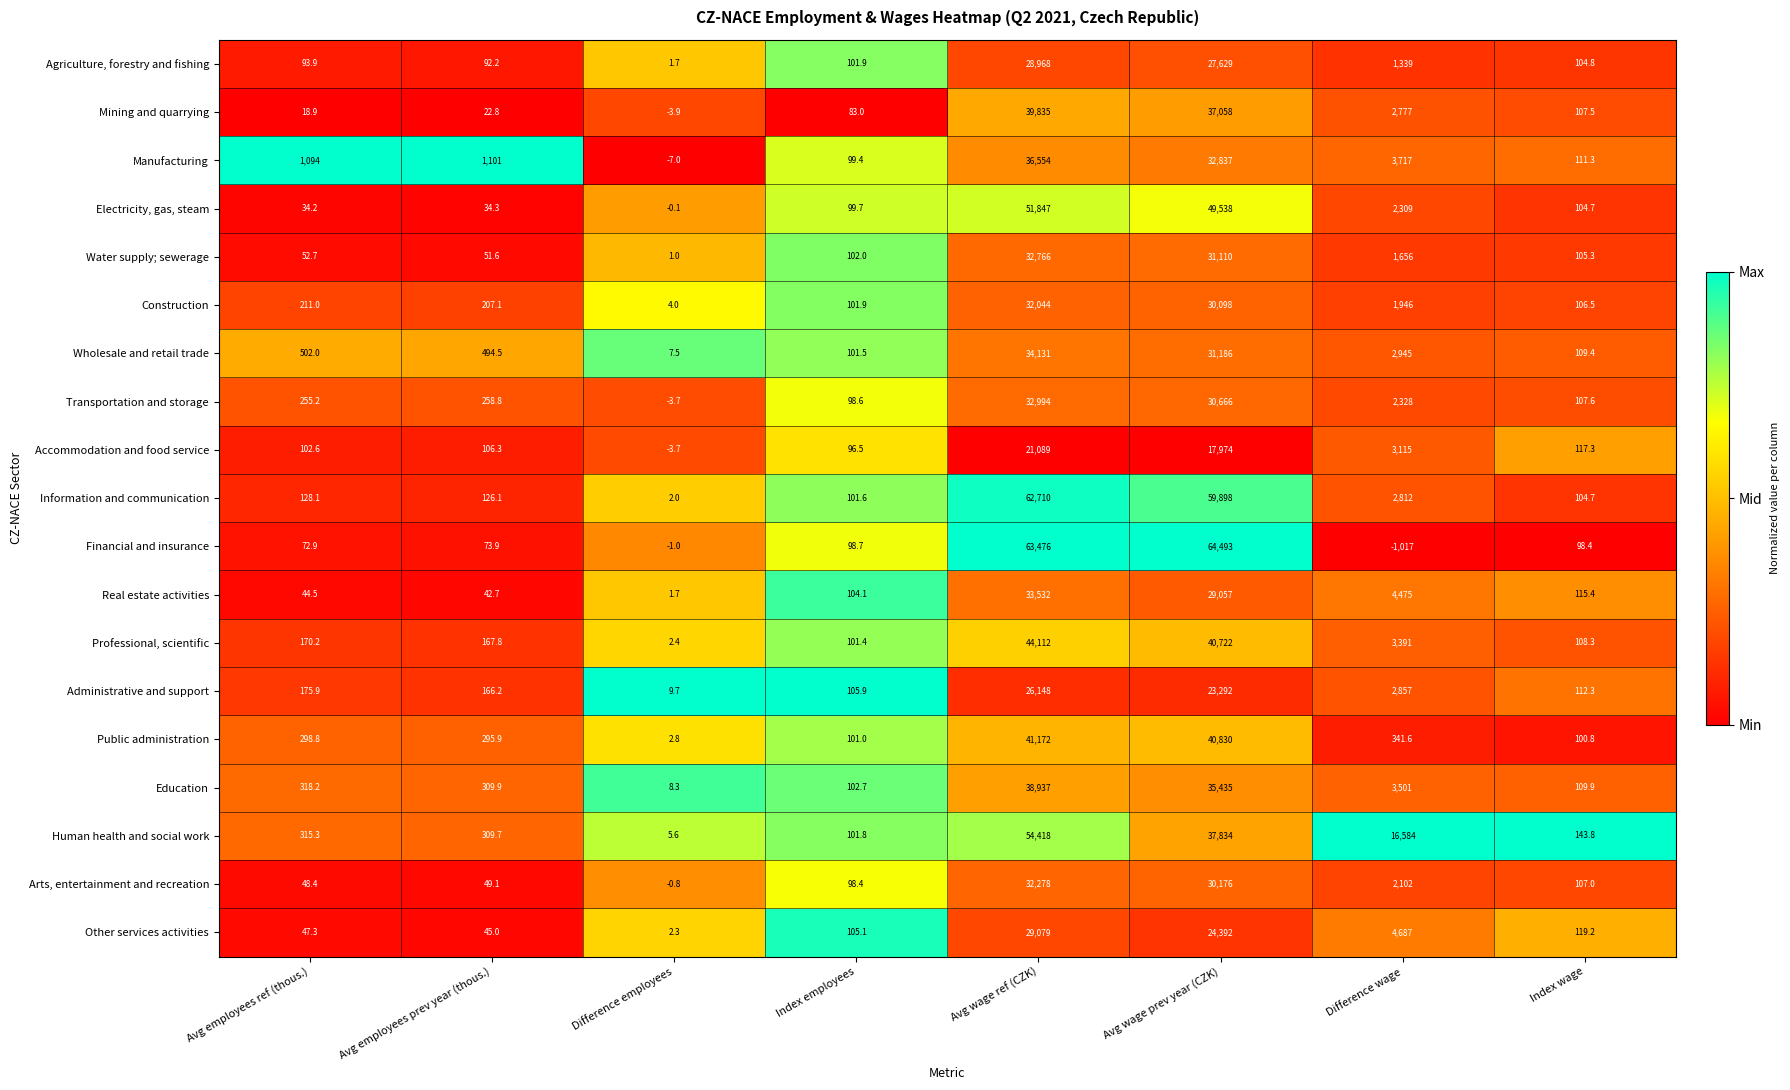

Read the Information and communication value at Avg employees prev year (thous.).

126.1